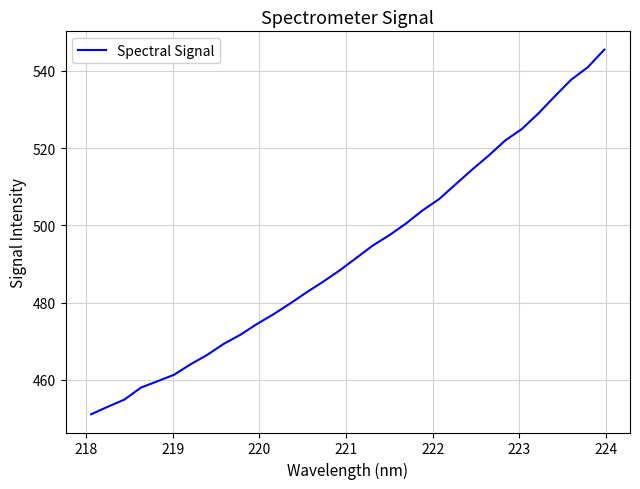

What is the greatest value displayed?

545.5